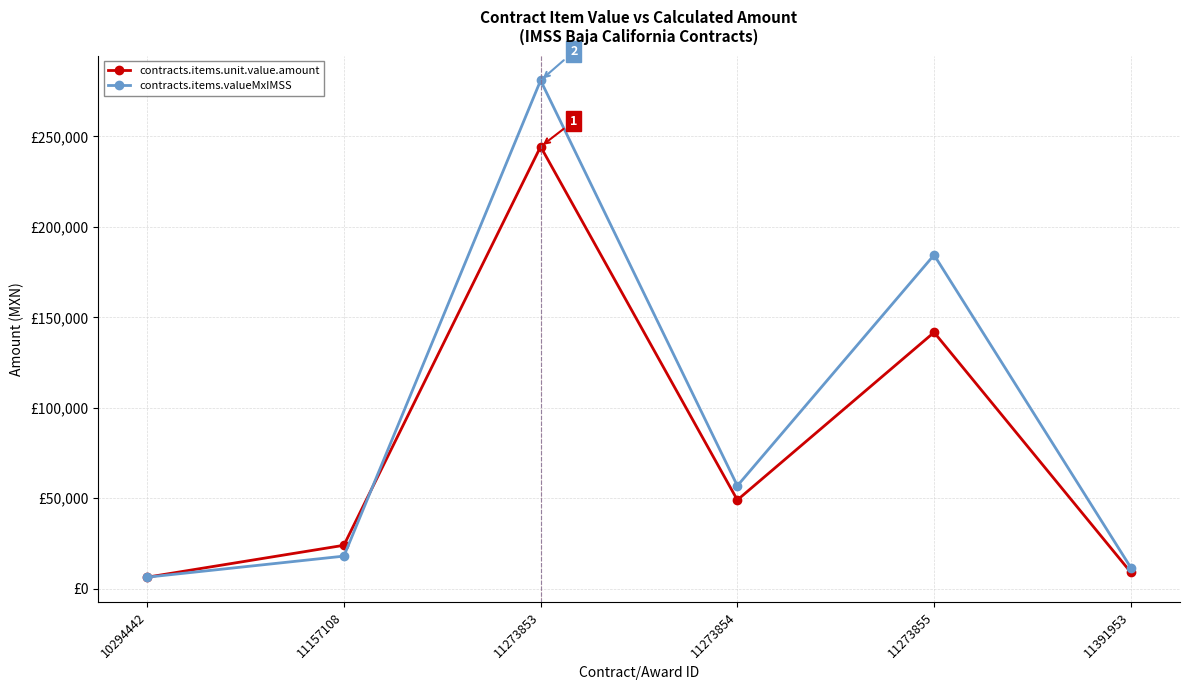

Where is the first local maximum for contracts.items.valueMxIMSS?

11273853